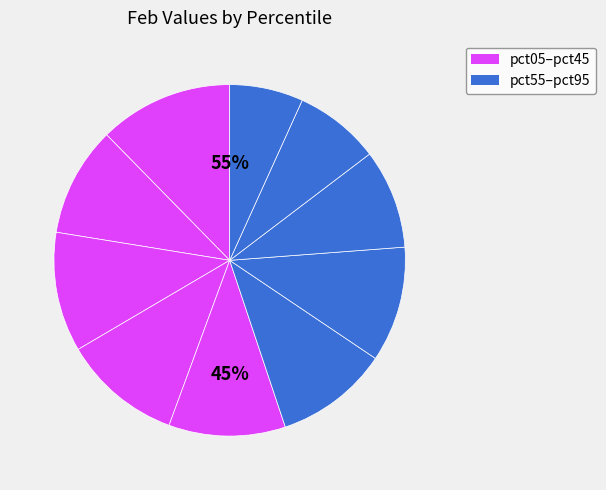

Is pct25 the majority of the pie?

No